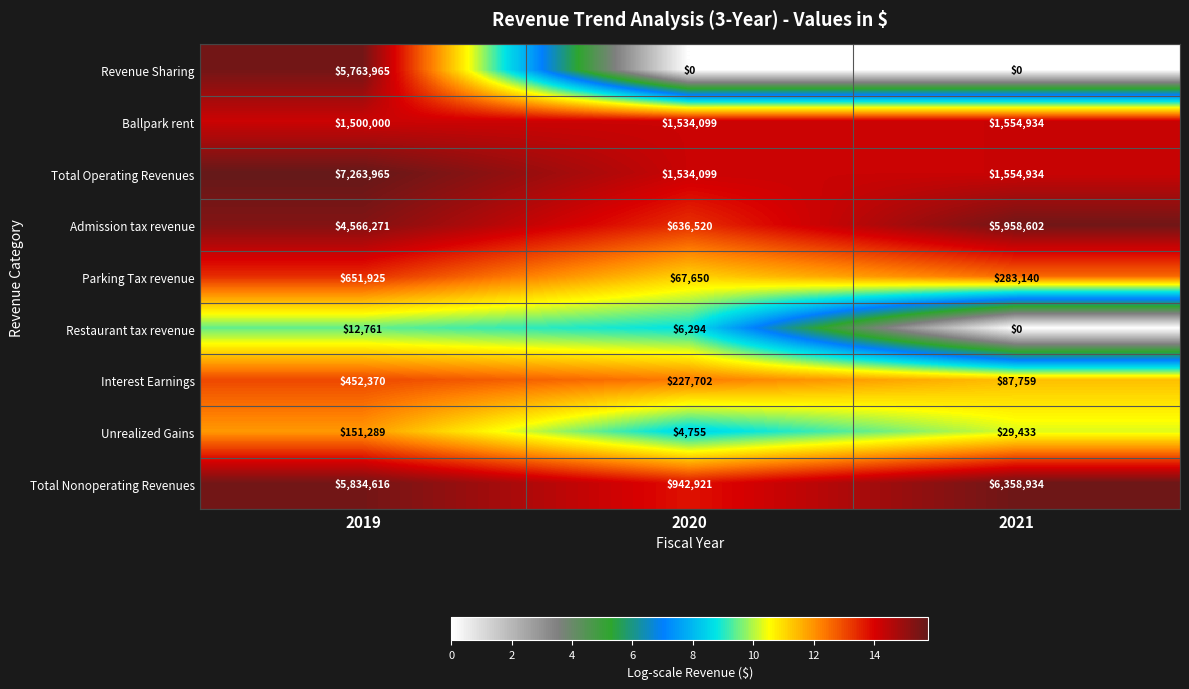

Count the number of data series in this chart.

9